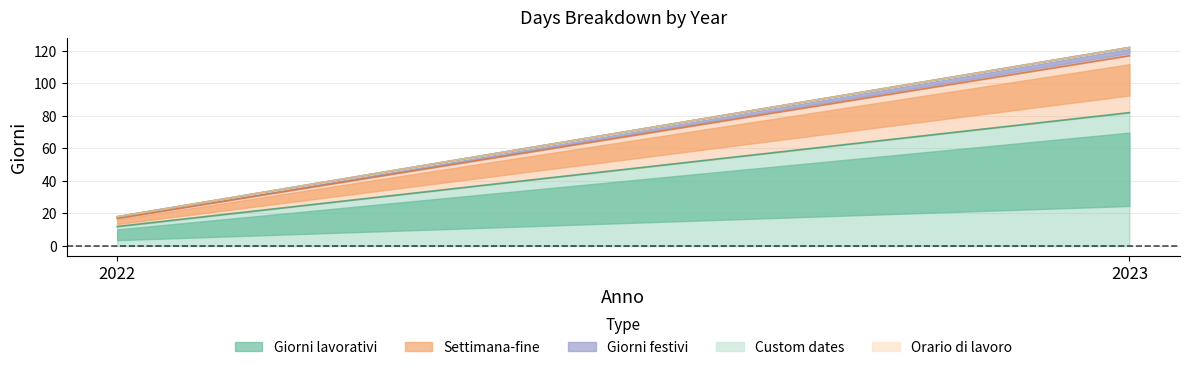

Is it true that Settimana-fine equals 3 at 2022?

False